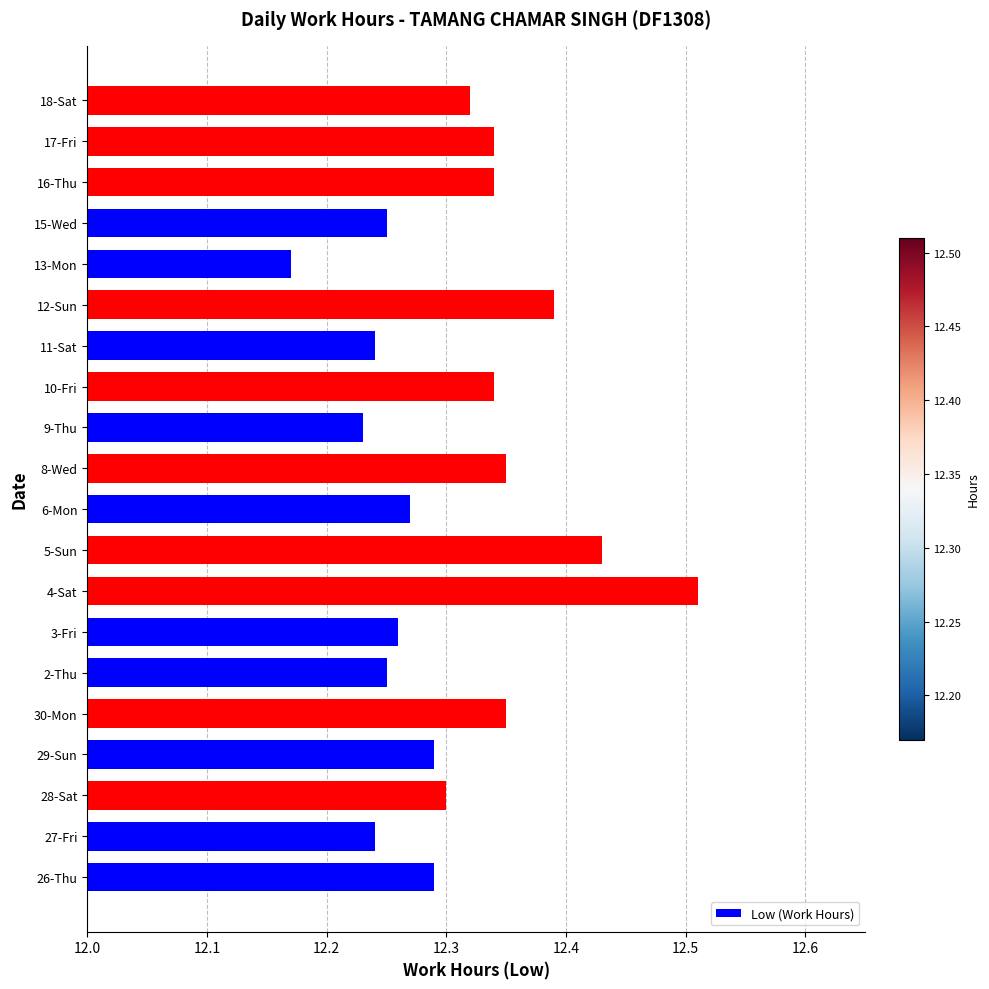

Count the values in the range 12 to 13.

20